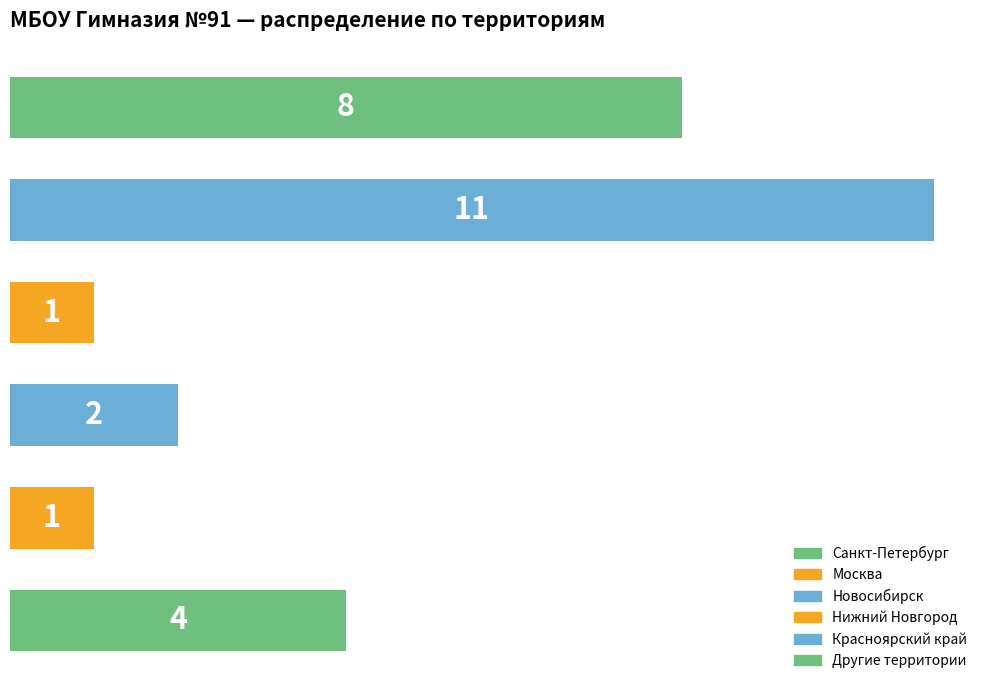

Are the bars horizontal?

Yes